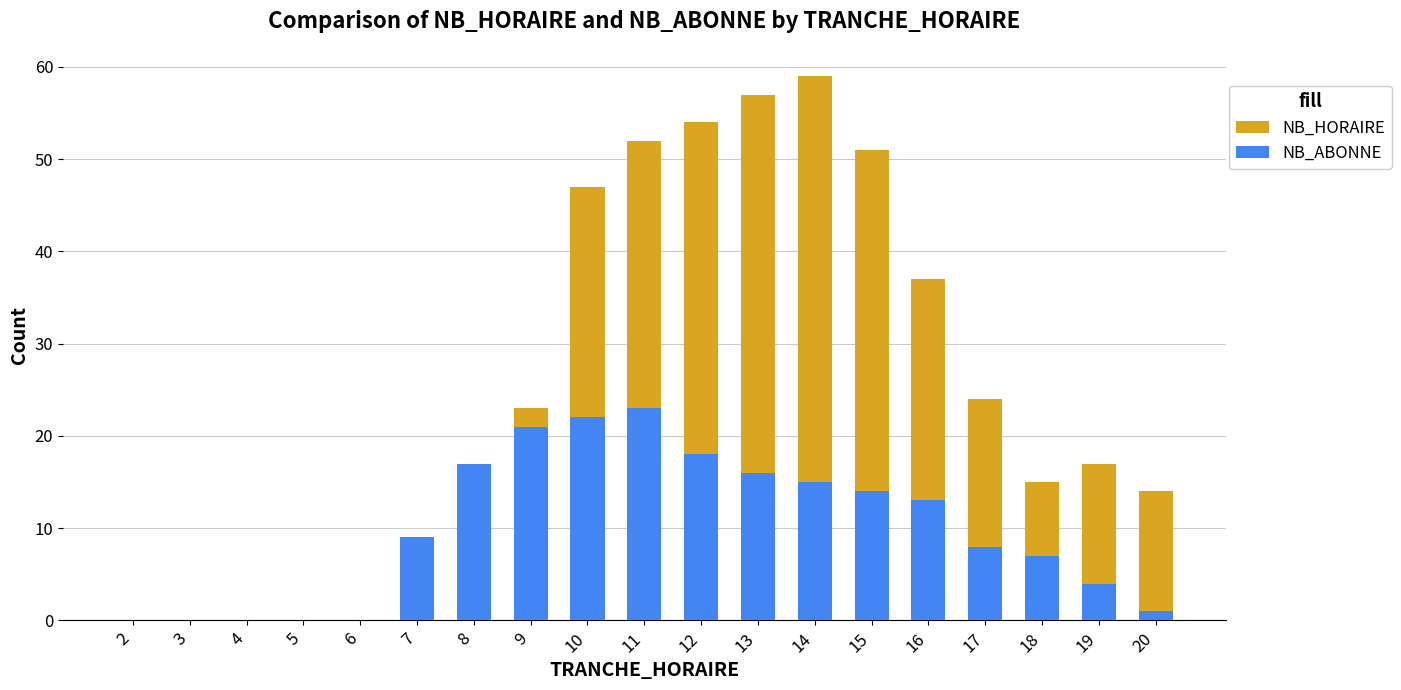

What is the difference between the NB_ABONNE values at 7 and 5?

9